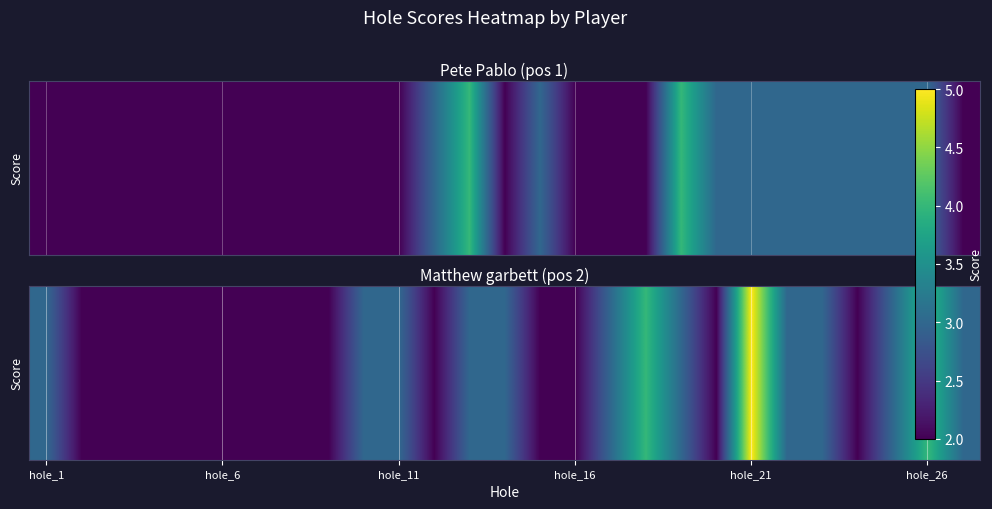

Count the values in the range 2 to 3.

24